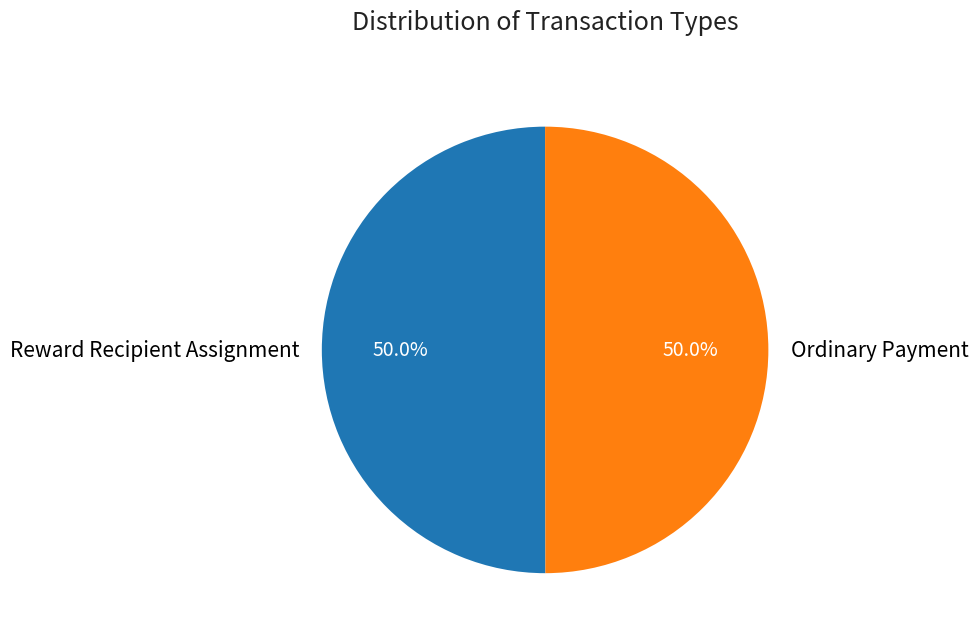

What is the ratio of the value at Reward Recipient Assignment to the value at Ordinary Payment?

1.0